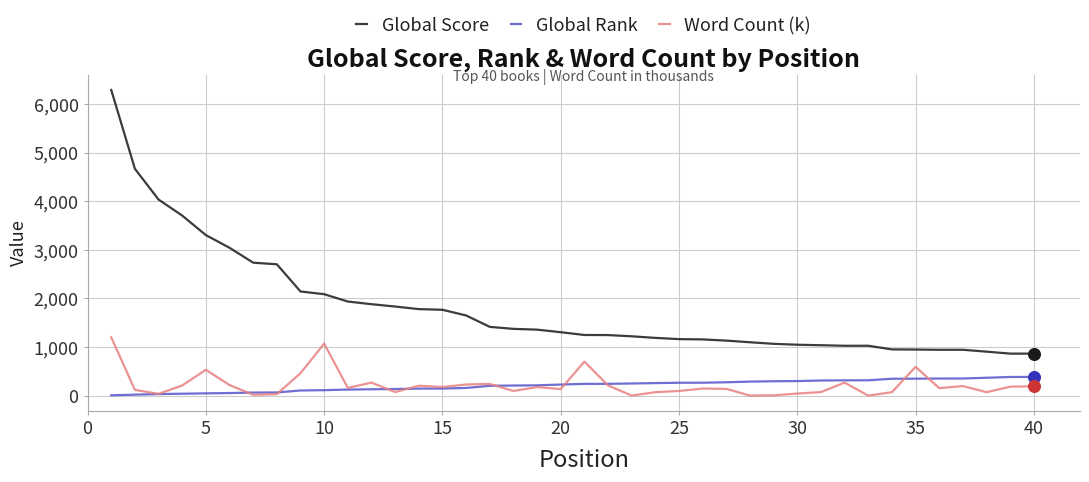

Which series has the widest spread of values?

Global Score